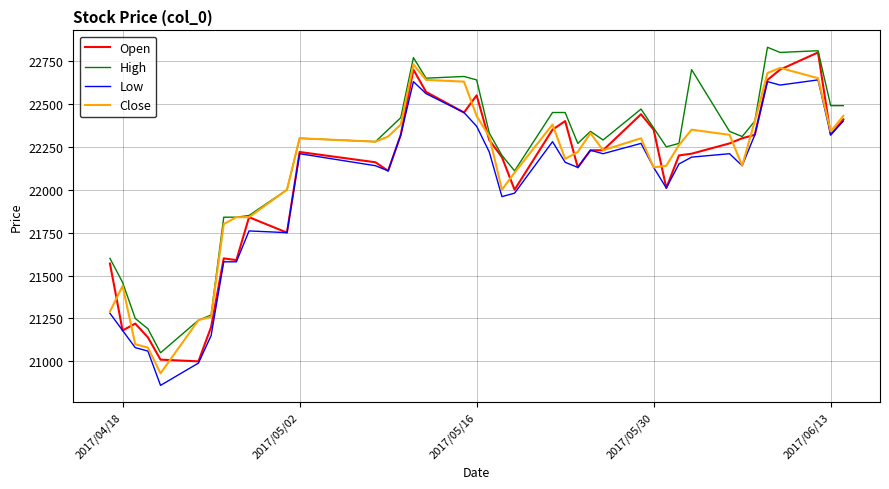

Which series has the largest total across all categories?

High